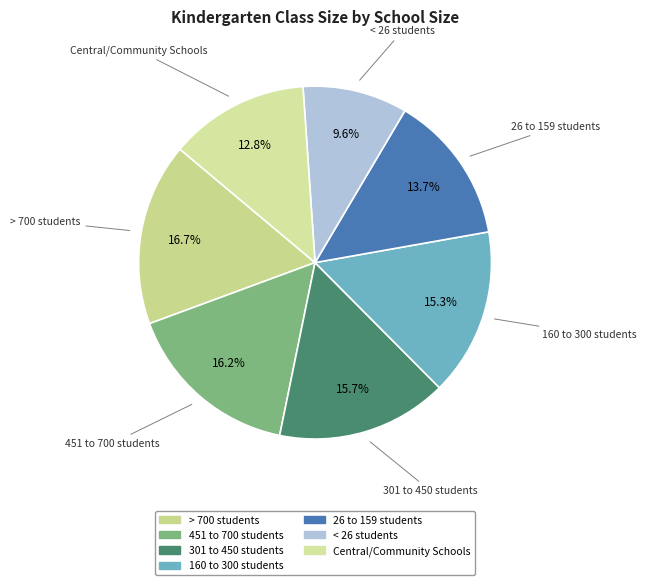

What portion of the pie excludes Central/Community Schools?

87.2%